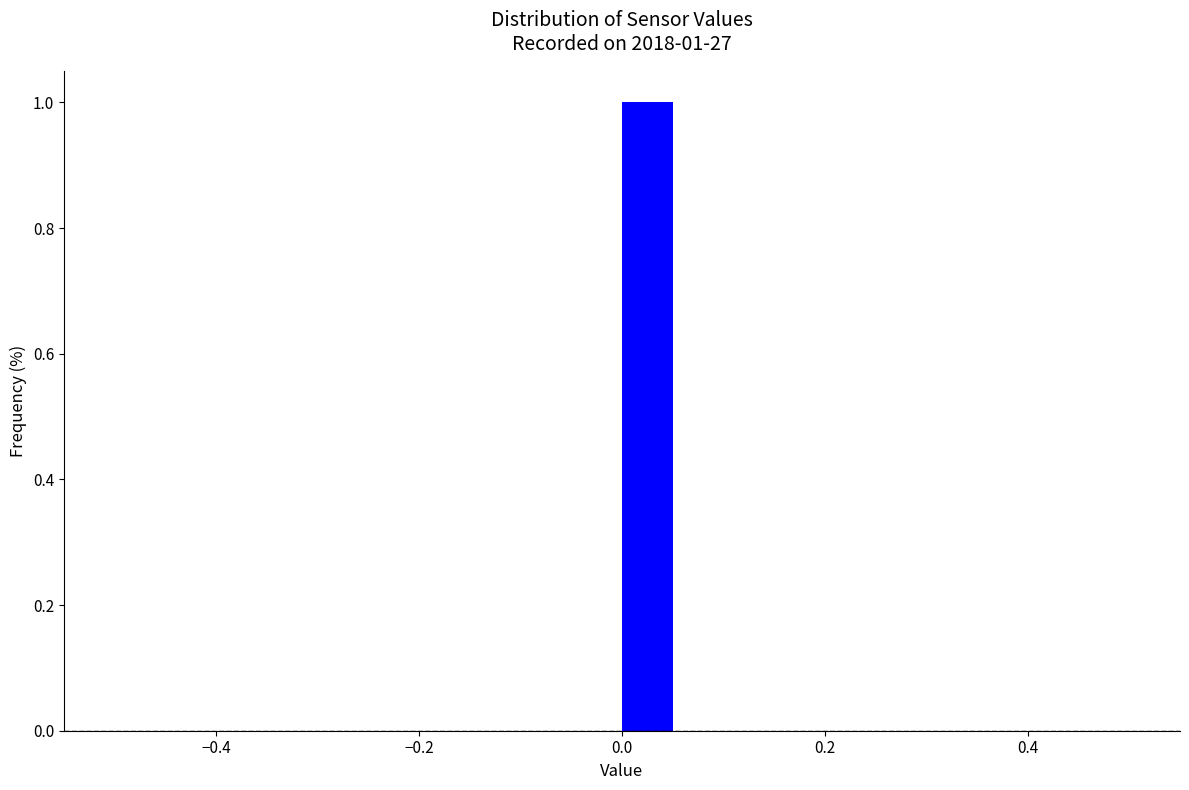

Read against the x-axis, roughly where is the centre of the tallest bar?

0.02